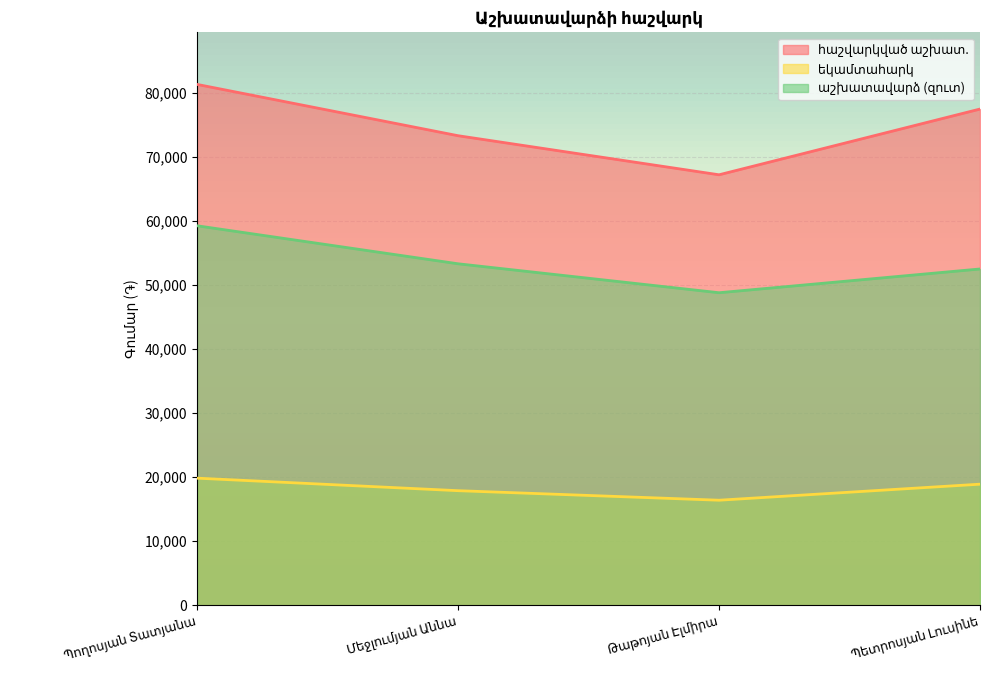

Reading right to left, list all the values displayed in this chart.

հաշվարկված աշխատ.: 77474	67210	73310	81320
եկամտահարկ: 18903	16399	17887	19842
աշխատավարձ (զուտ): 52504	48795	53315	59248